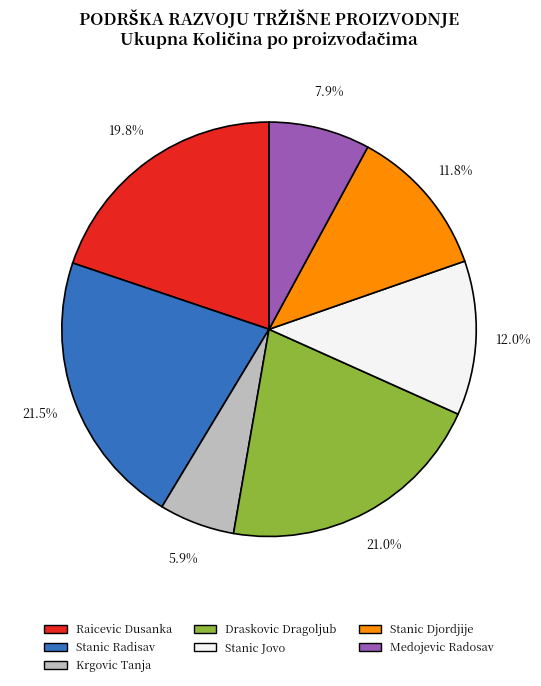

Is there a majority slice in this chart?

No